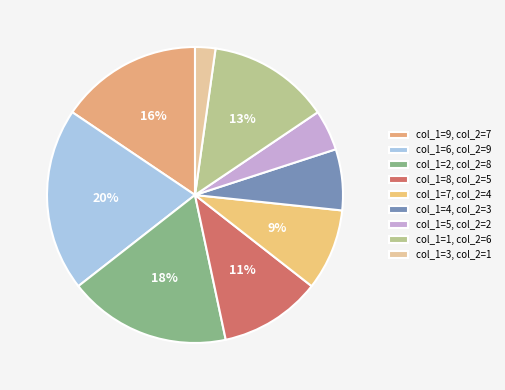

Rank the categories by value from highest to lowest.

col_1=6, col_2=9, col_1=2, col_2=8, col_1=9, col_2=7, col_1=1, col_2=6, col_1=8, col_2=5, col_1=7, col_2=4, col_1=4, col_2=3, col_1=5, col_2=2, col_1=3, col_2=1